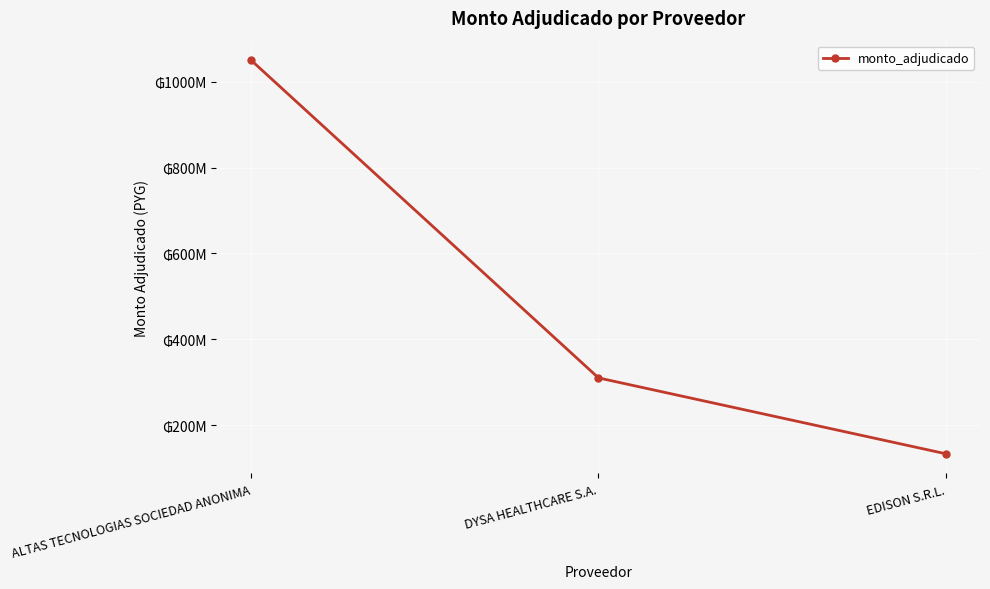

What is the maximum value shown in the chart?

1050000000